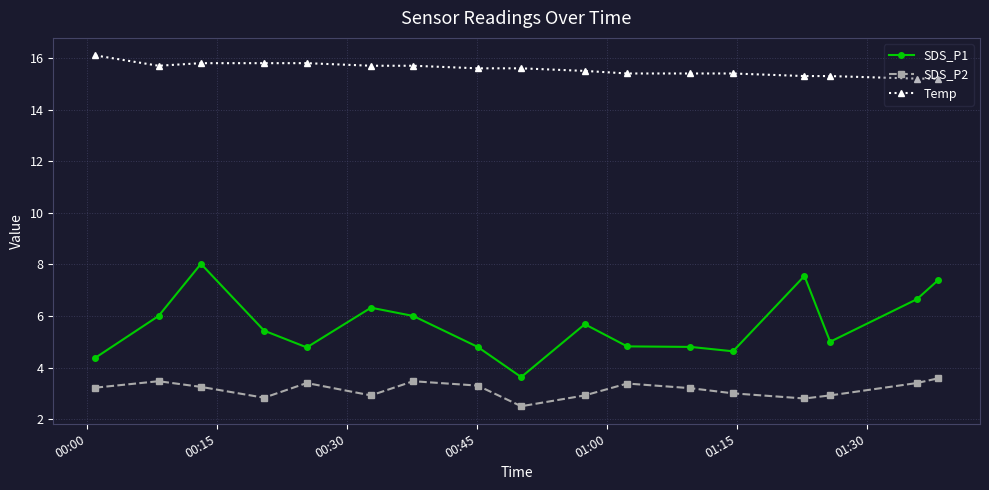

True or false: SDS_P1 and Temp intersect in this chart.

False